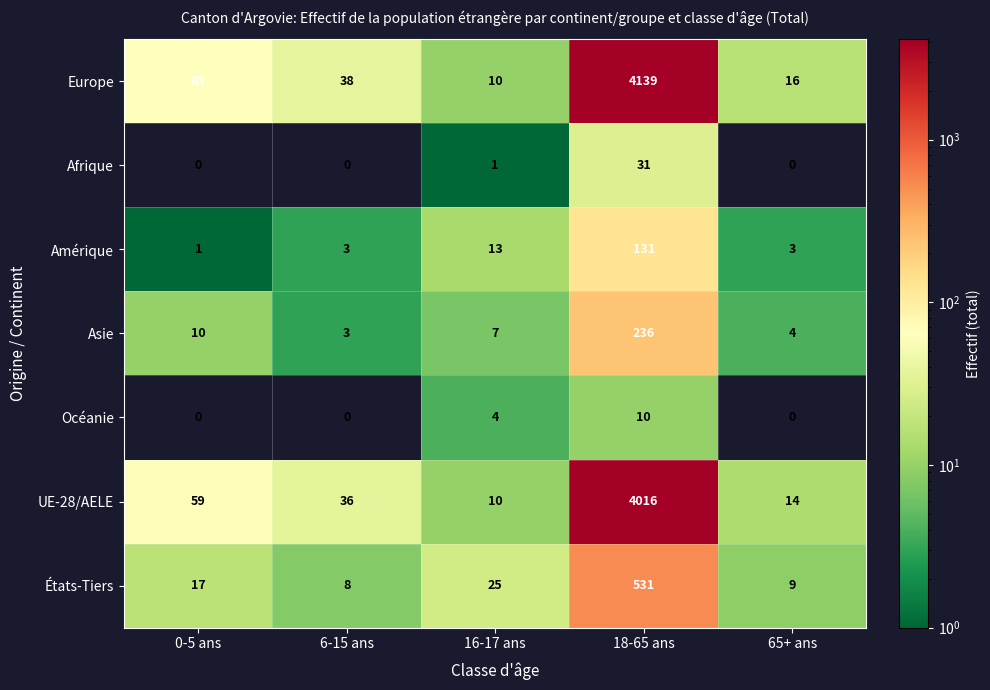

Which series has the largest range (max minus min)?

Europe